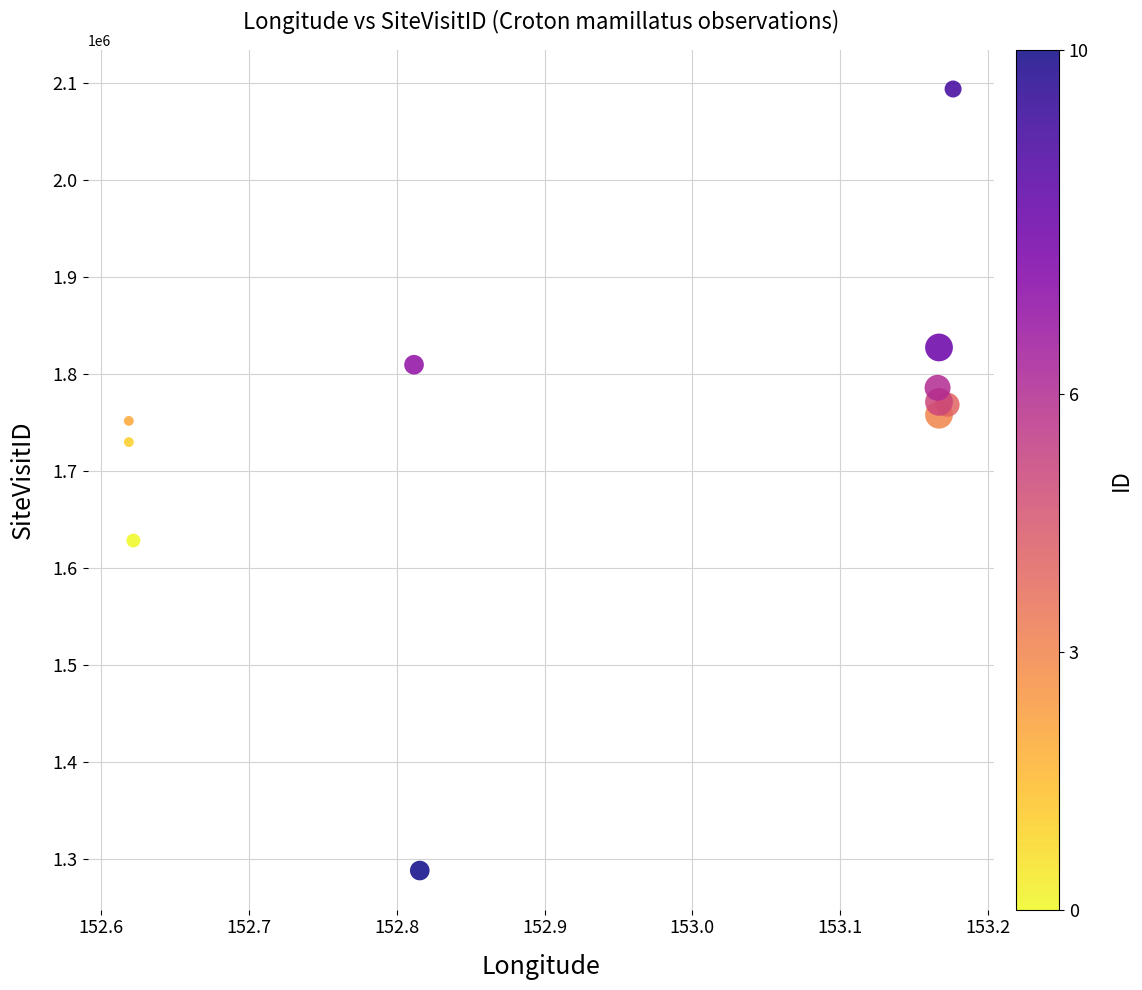

What Y value in the scatter plot is closest to 1691023?

1729901